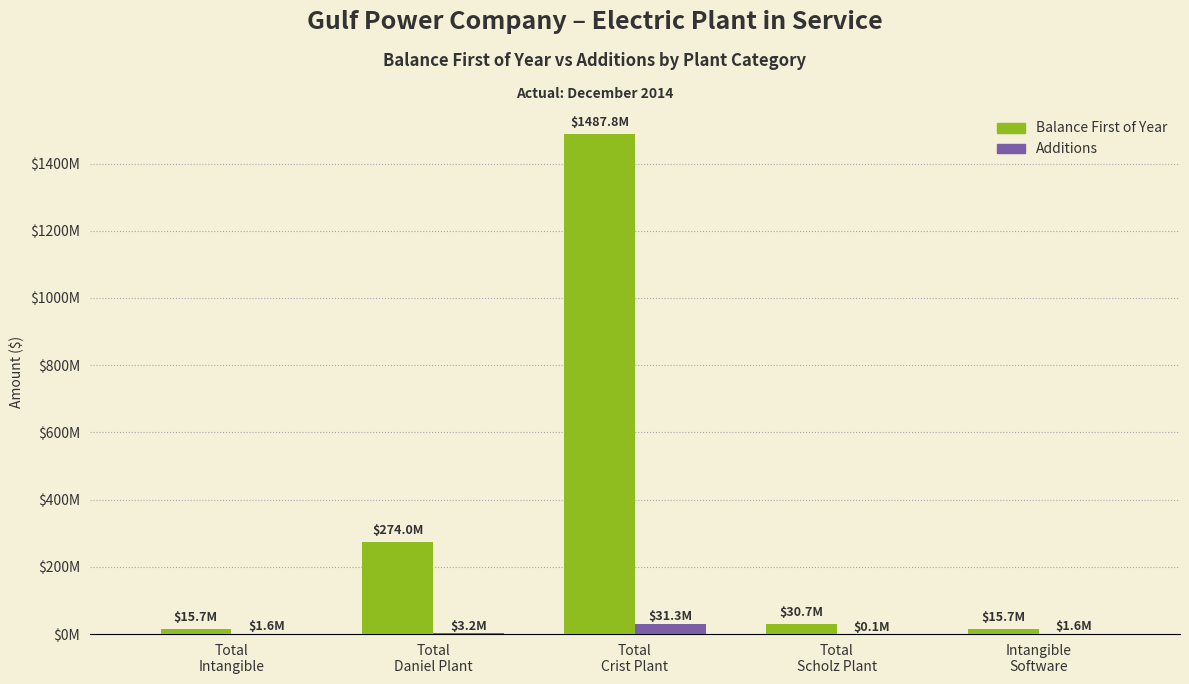

Does the chart contain stacked bars?

No